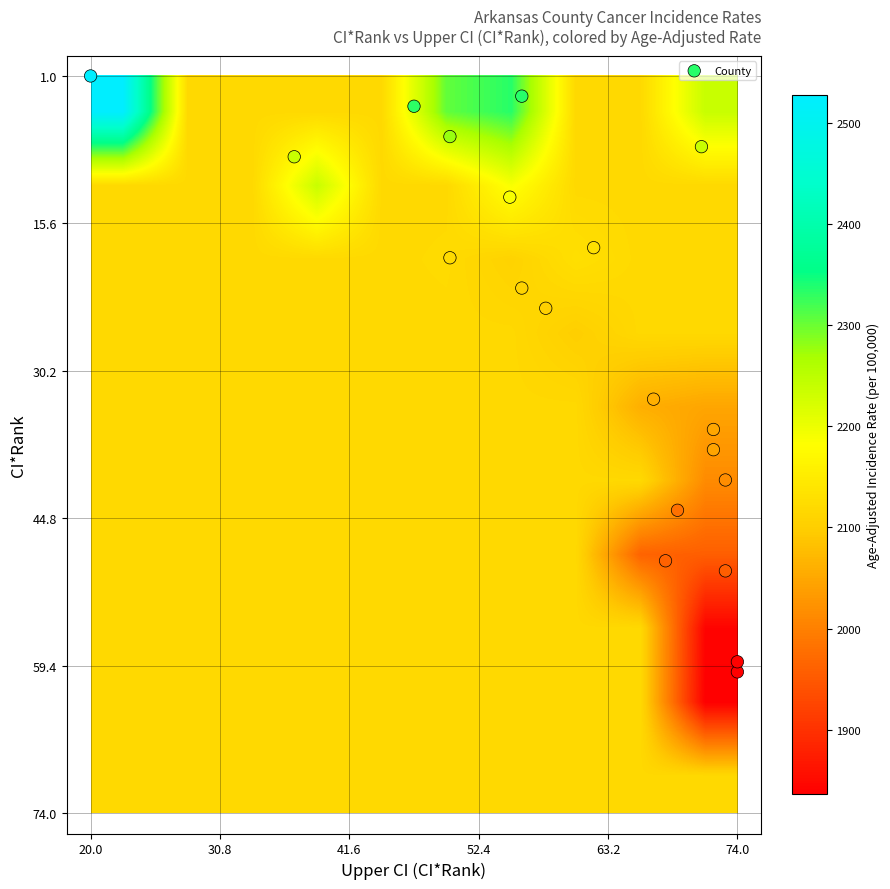

What is the smallest value displayed?

1.0